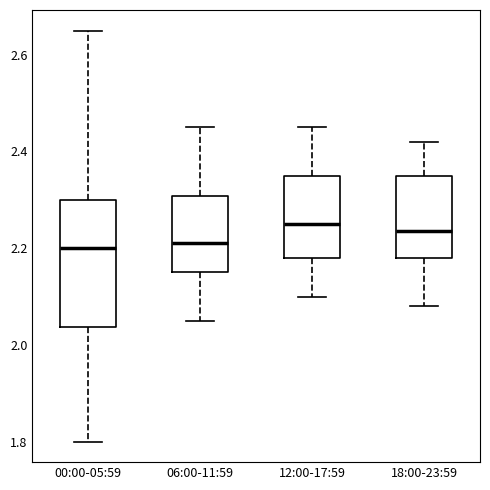

Reading left to right, read every box against the y-axis: the position of its median line, the range the box covers, and the ends of its whiskers. The values are not printed on the chart, so give them approximately, as read against the axis.

00:00-05:59: median 2.20, box 2.04 to 2.30, whiskers 1.80 to 2.66
06:00-11:59: median 2.22, box 2.16 to 2.30, whiskers 2.06 to 2.46
12:00-17:59: median 2.26, box 2.18 to 2.36, whiskers 2.10 to 2.46
18:00-23:59: median 2.24, box 2.18 to 2.36, whiskers 2.08 to 2.42